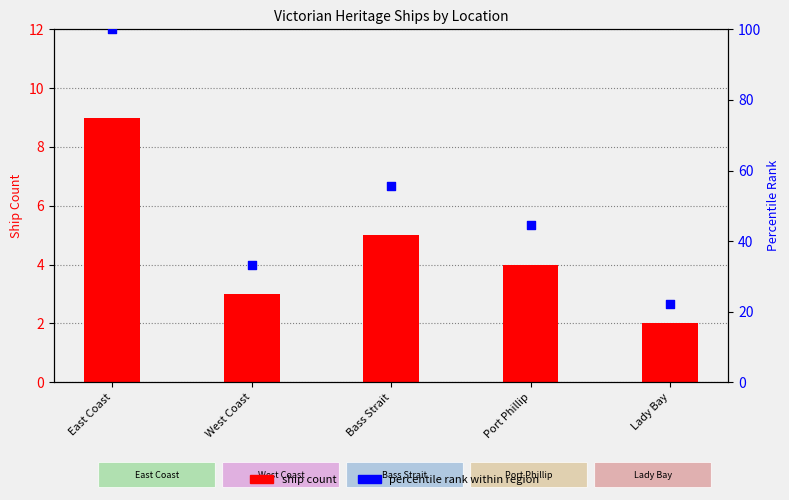

Which series reaches the maximum Y coordinate?

percentile rank